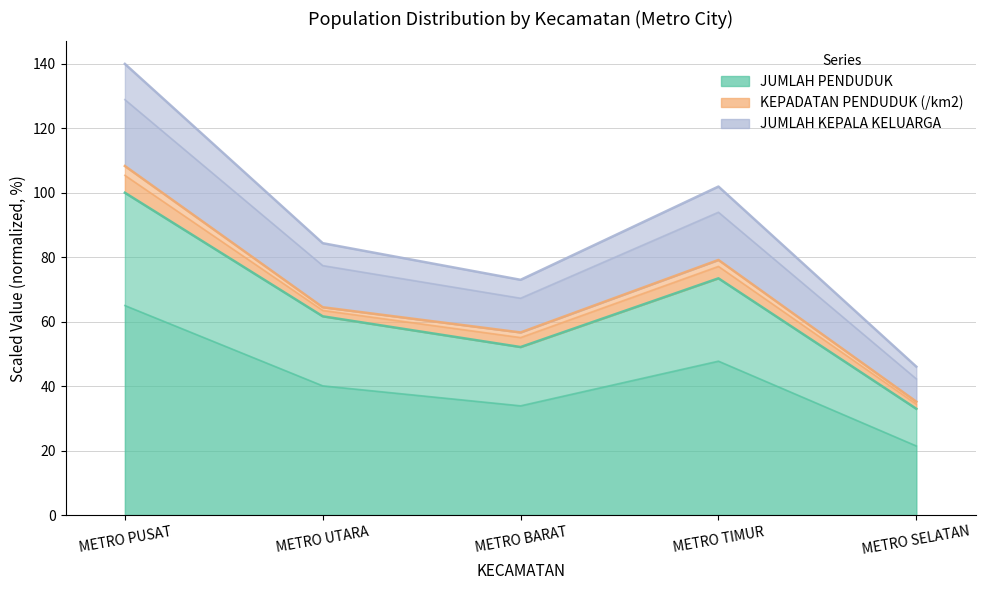

What is the label of the 3rd point from the right?

METRO BARAT